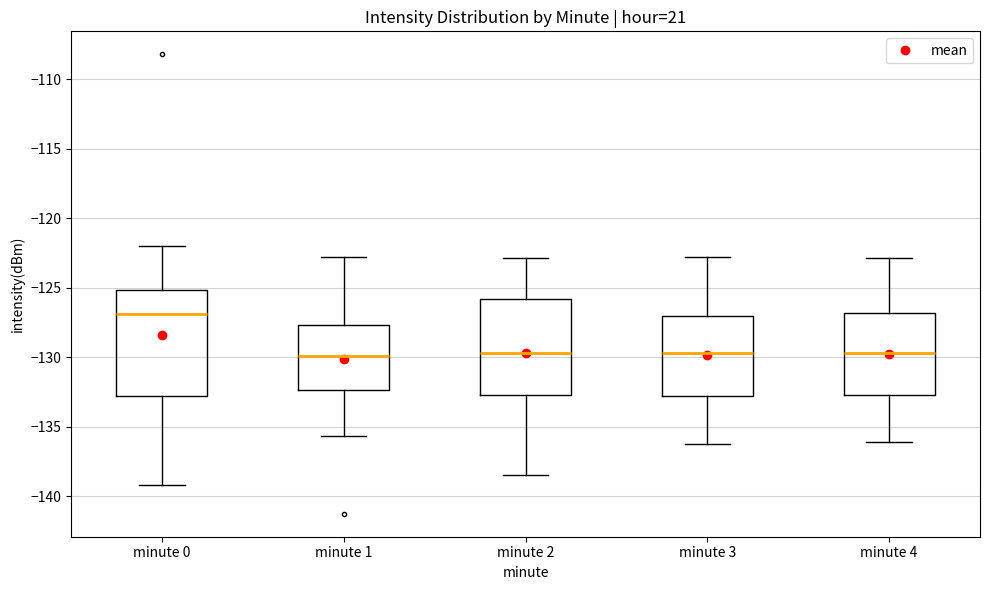

Reading left to right, read every box against the y-axis: the position of its median line, the range the box covers, and the ends of its whiskers. The values are not printed on the chart, so give them approximately, as read against the axis.

minute 0: median -127.0, box -133.0 to -125.0, whiskers -139.0 to -122.0
minute 1: median -130.0, box -132.5 to -127.5, whiskers -135.5 to -123.0
minute 2: median -129.5, box -132.5 to -126.0, whiskers -138.5 to -123.0
minute 3: median -129.5, box -133.0 to -127.0, whiskers -136.0 to -123.0
minute 4: median -129.5, box -132.5 to -127.0, whiskers -136.0 to -123.0